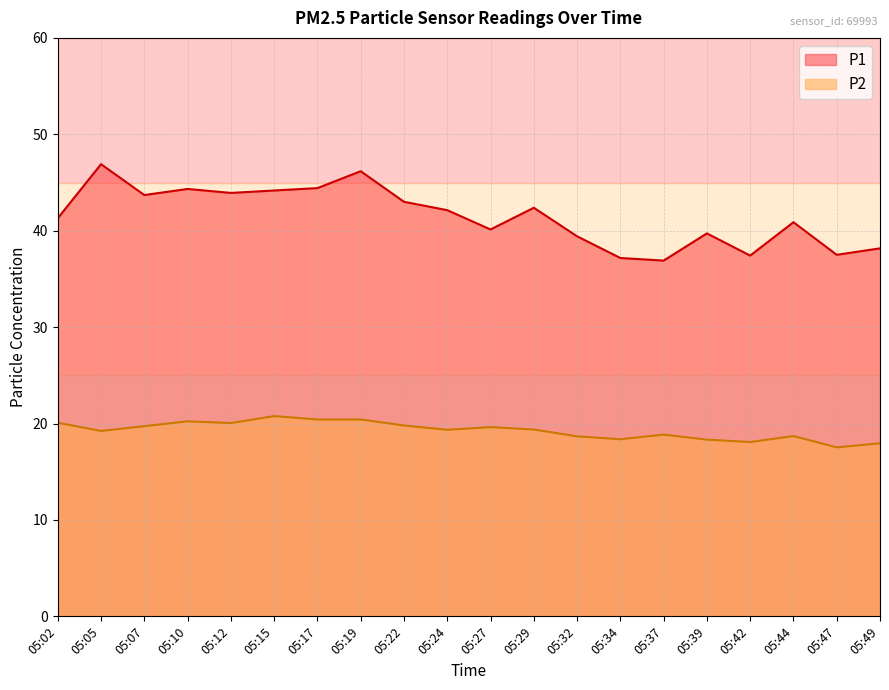

What is the difference between the P2 values at 05:10 and 05:37?

1.4